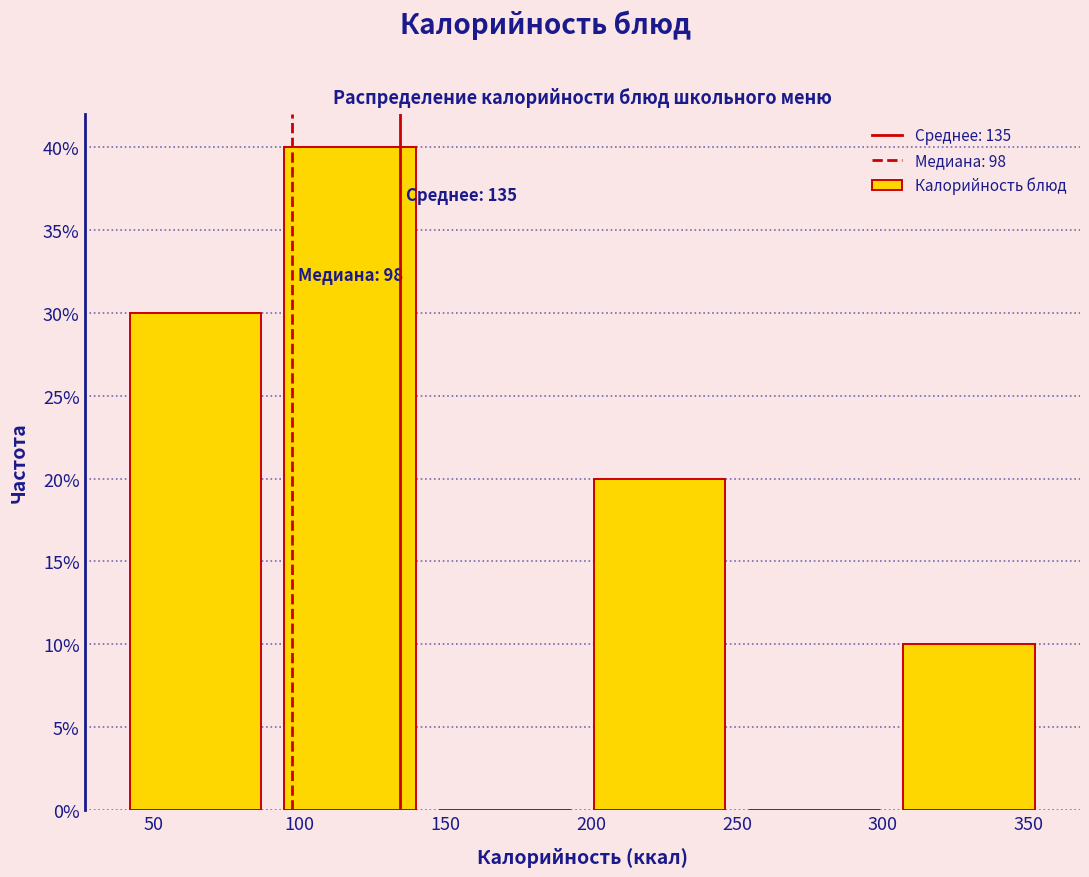

Over which range of the x-axis is the bar tallest?

91 to 144